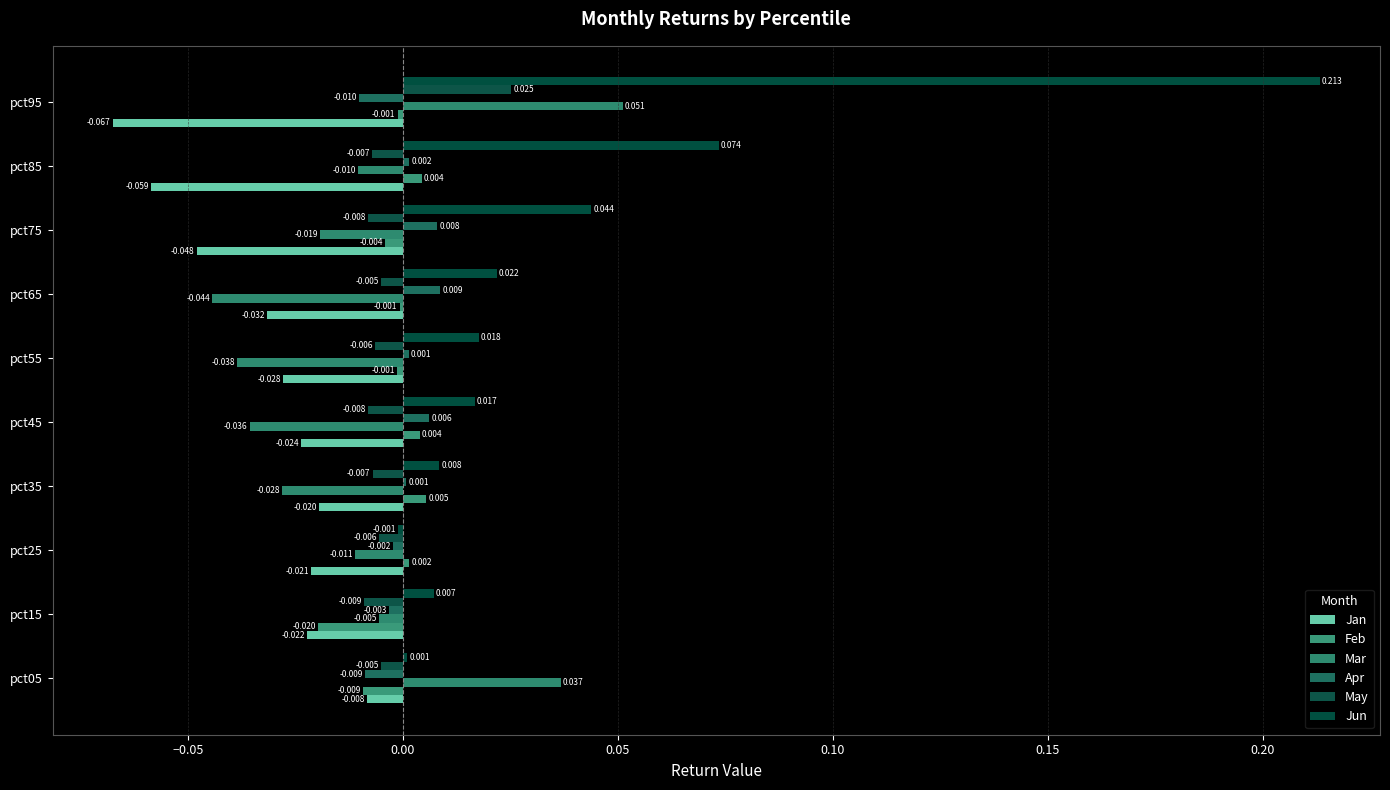

At which label is Jan closest to 0?

pct05